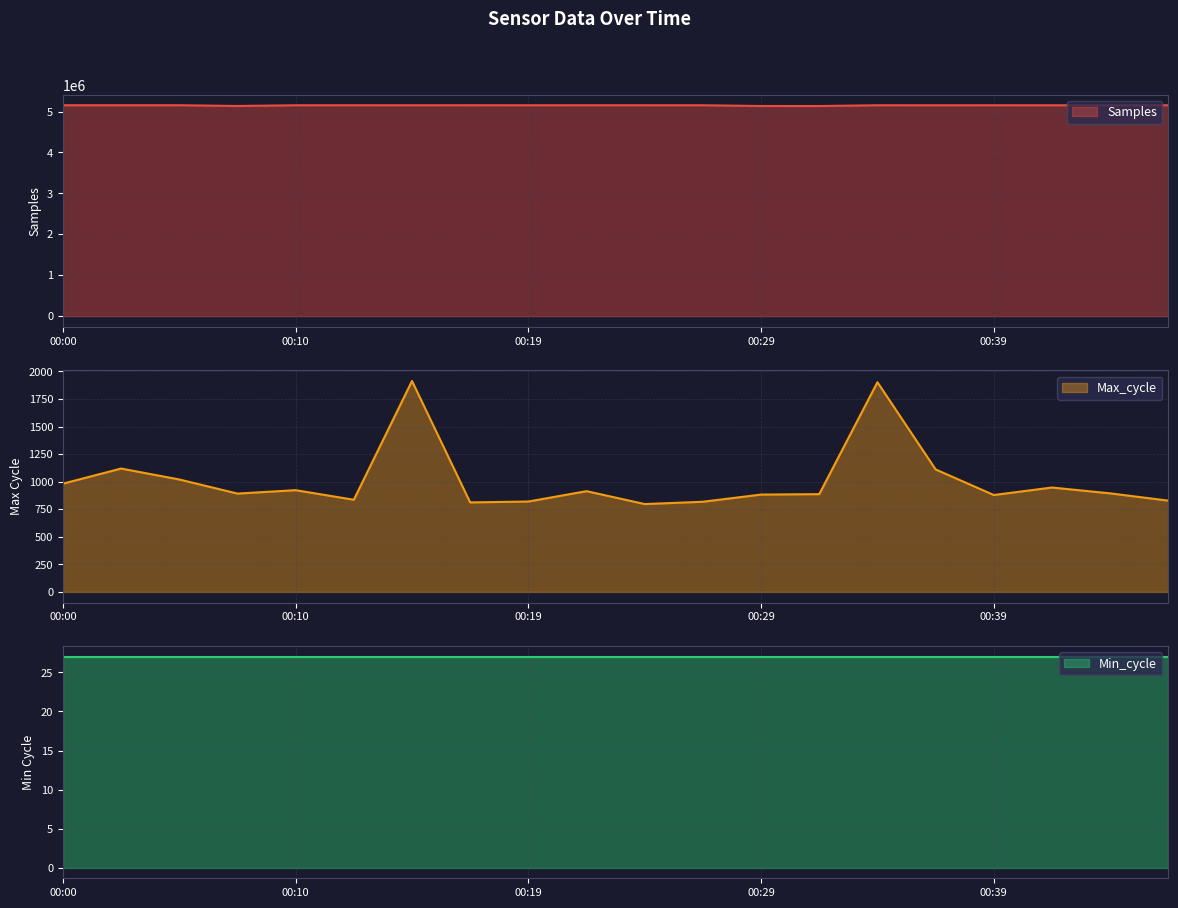

True or false: Samples and Max_cycle cross at least once.

False